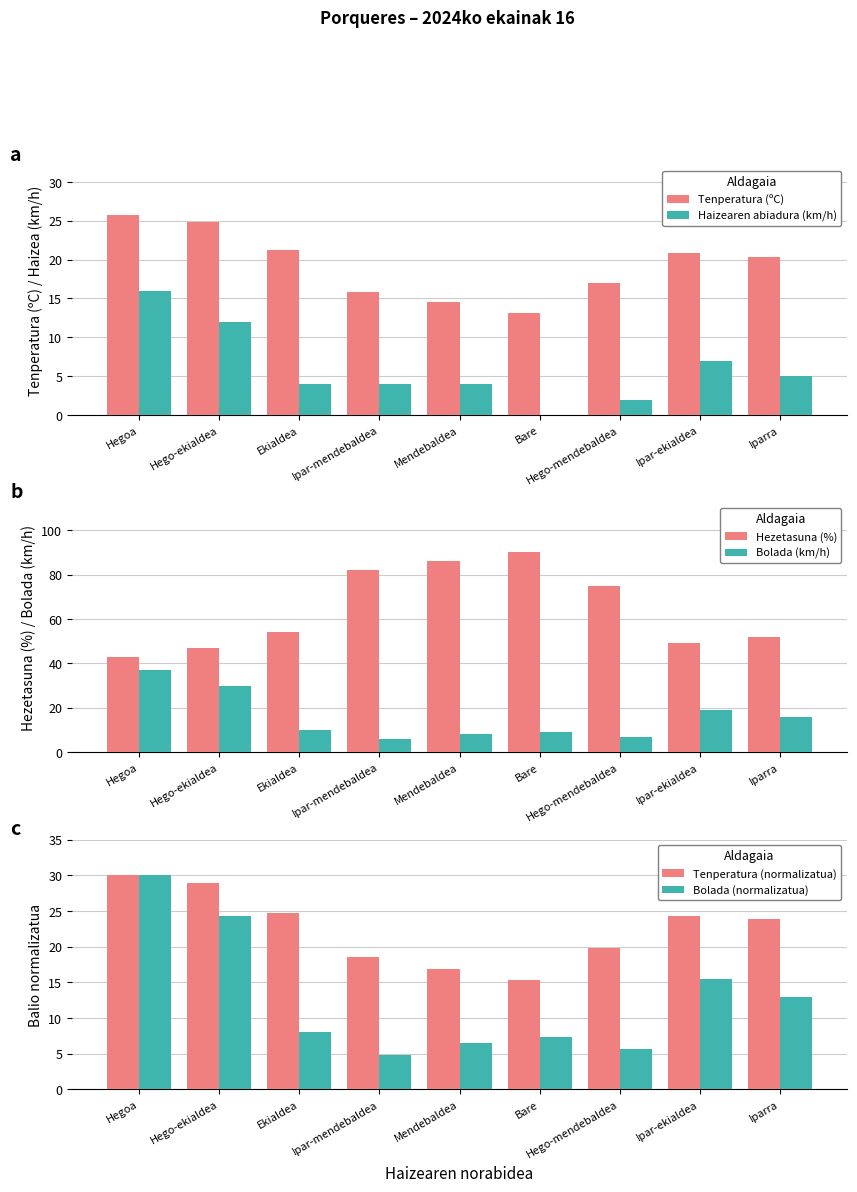

What value does the Bolada (km/h) series have at Iparra?

16